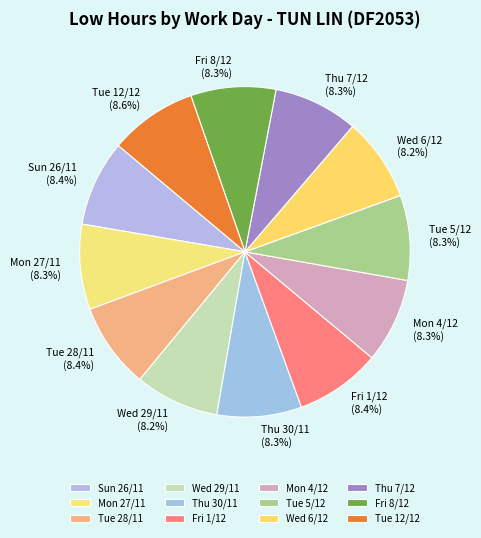

Is the sum of Tue 28/11 and Mon 4/12 greater than half?

No